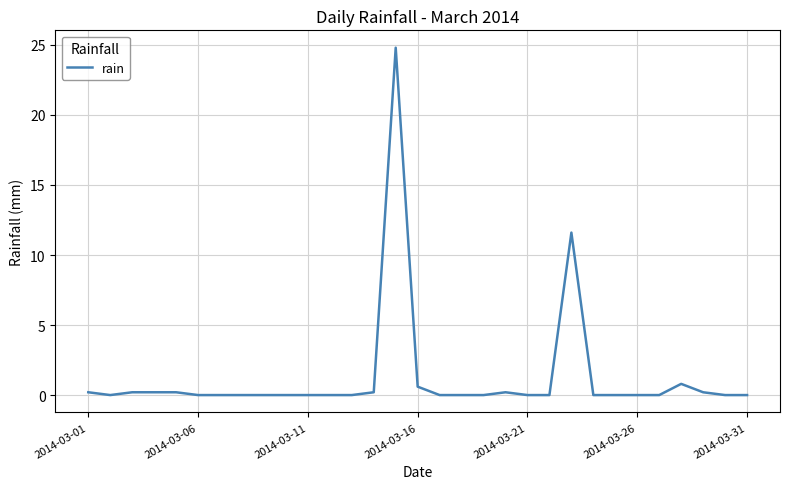

Count the number of categories in the chart.

31